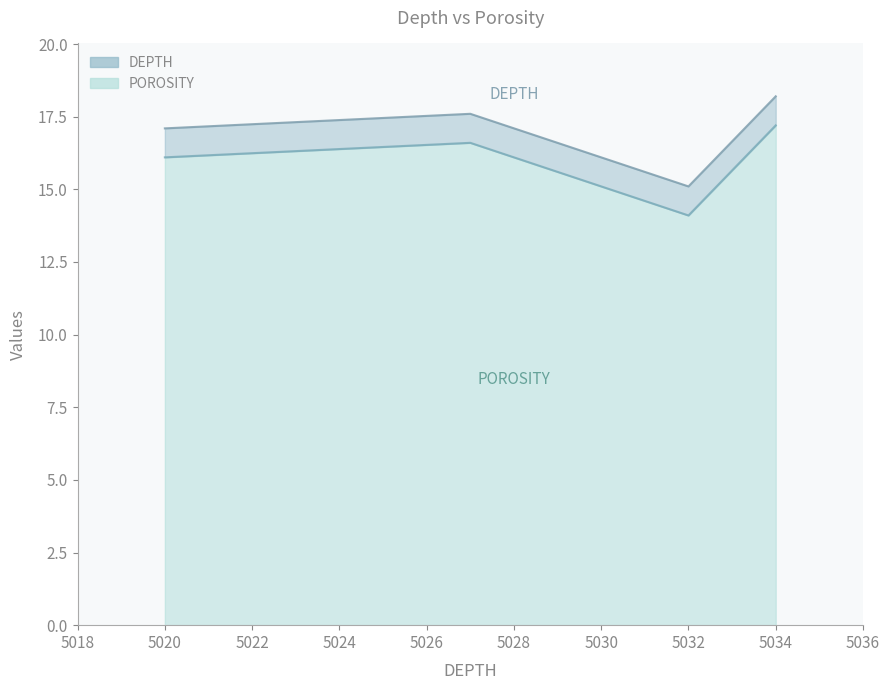

Where is the first local minimum?

5032